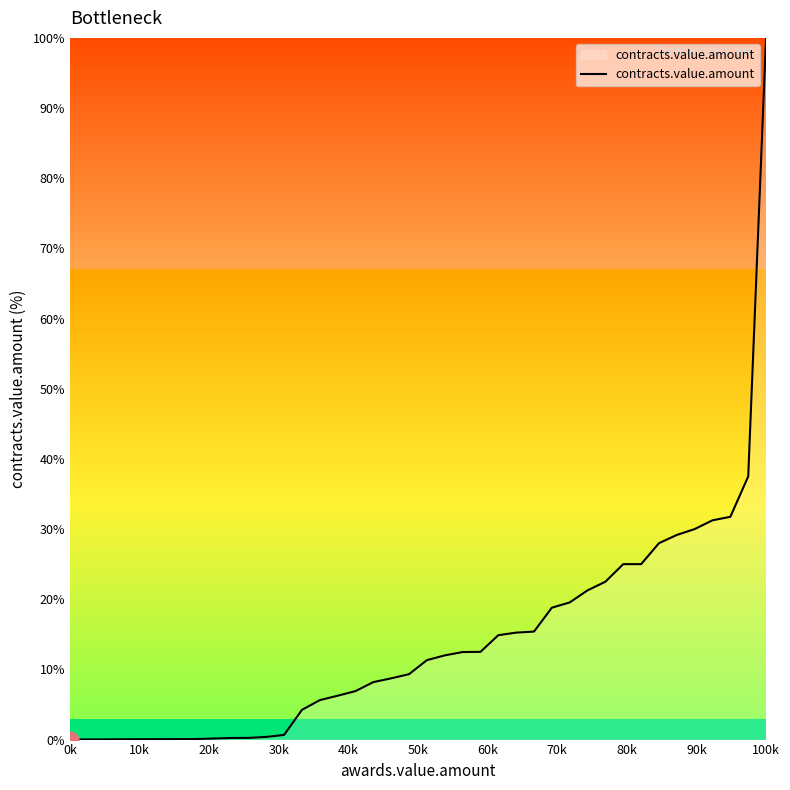

What is the average value?

14.1